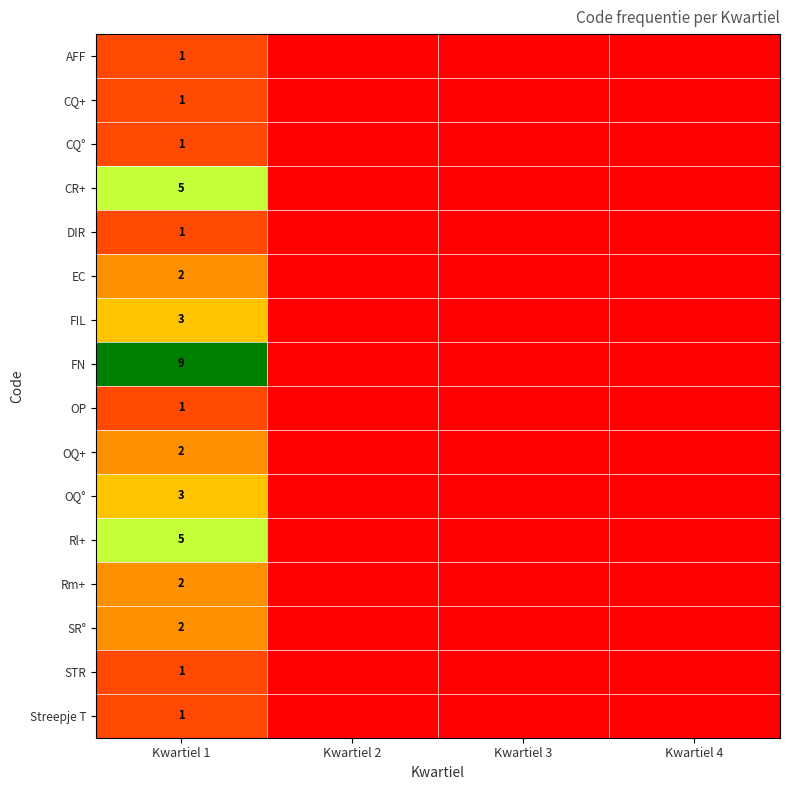

The CQ° series shows 2 at Kwartiel 1. True or false?

False